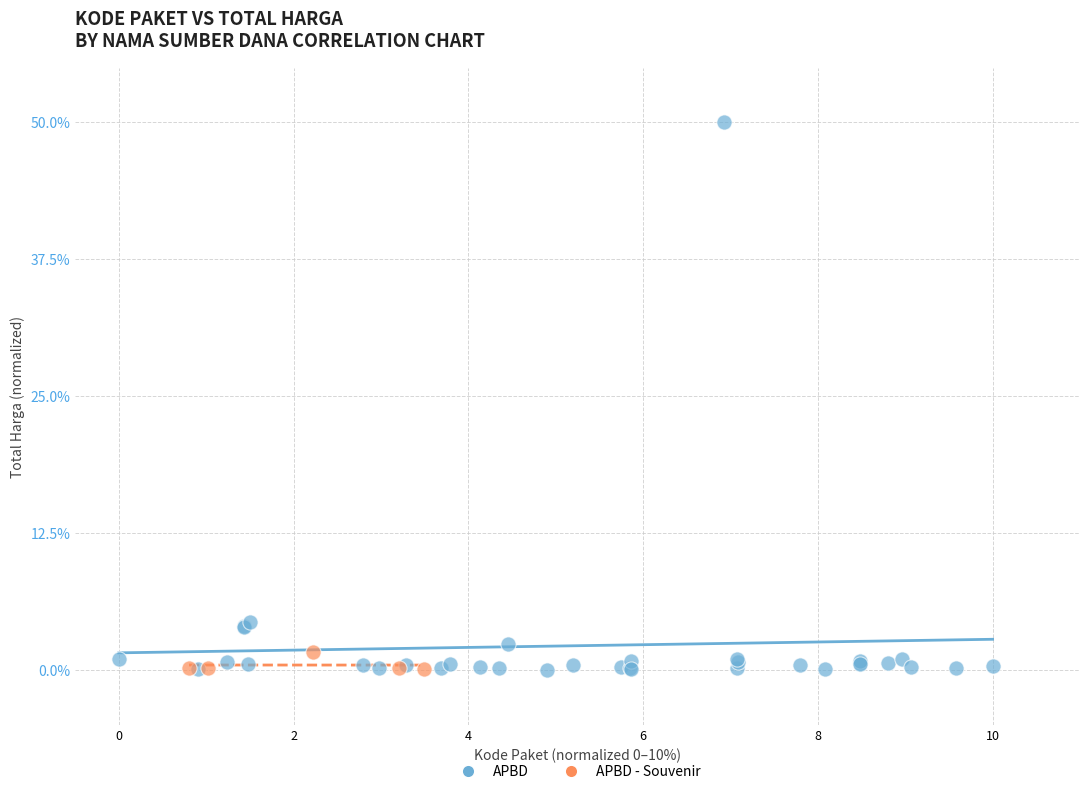

Which series has the widest spread of Y values?

APBD